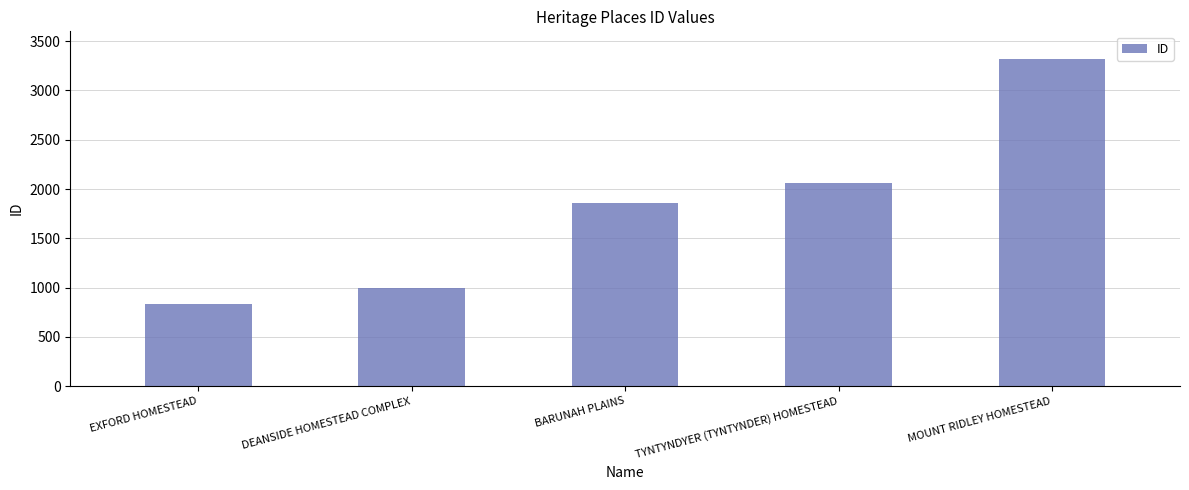

What is the sum of all values?

9068